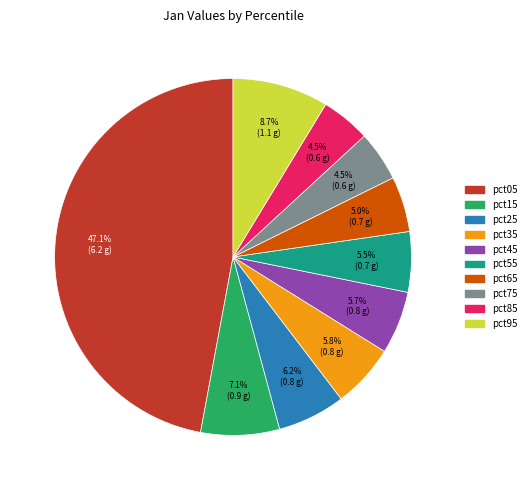

Is there a majority slice in this chart?

No